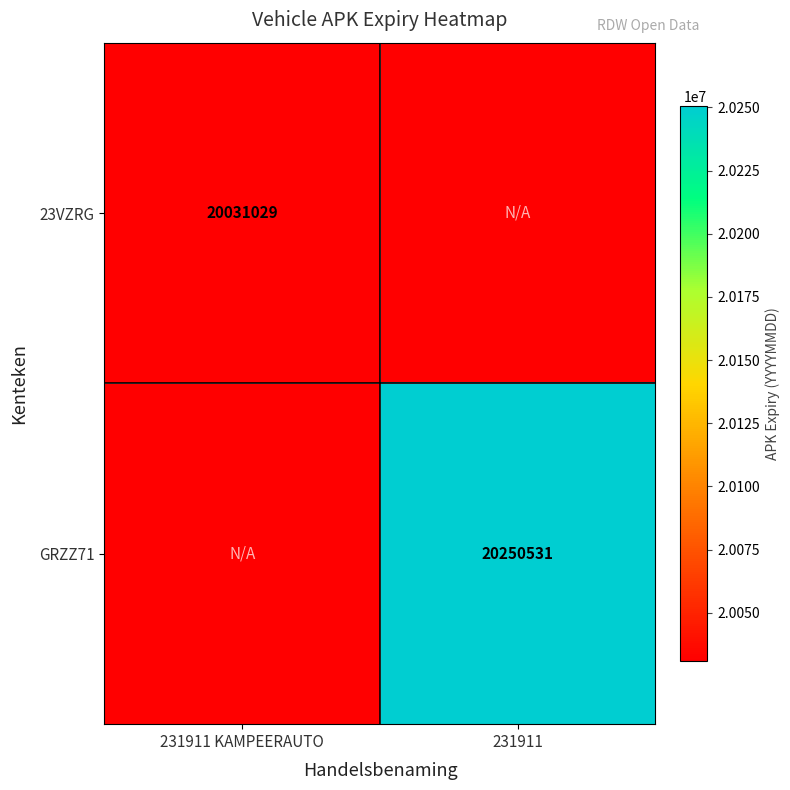

The 23VZRG series shows 33479312 at 231911 KAMPEERAUTO. True or false?

False